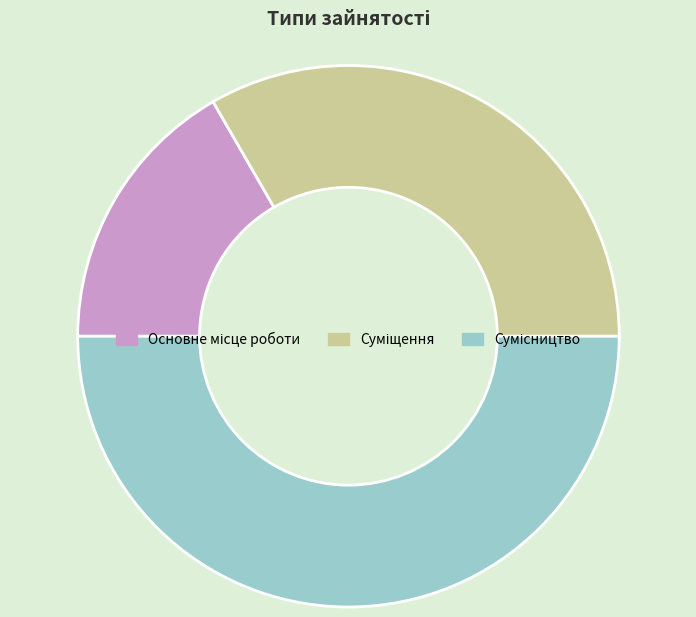

What is the smallest slice in the pie chart?

Основне місце роботи